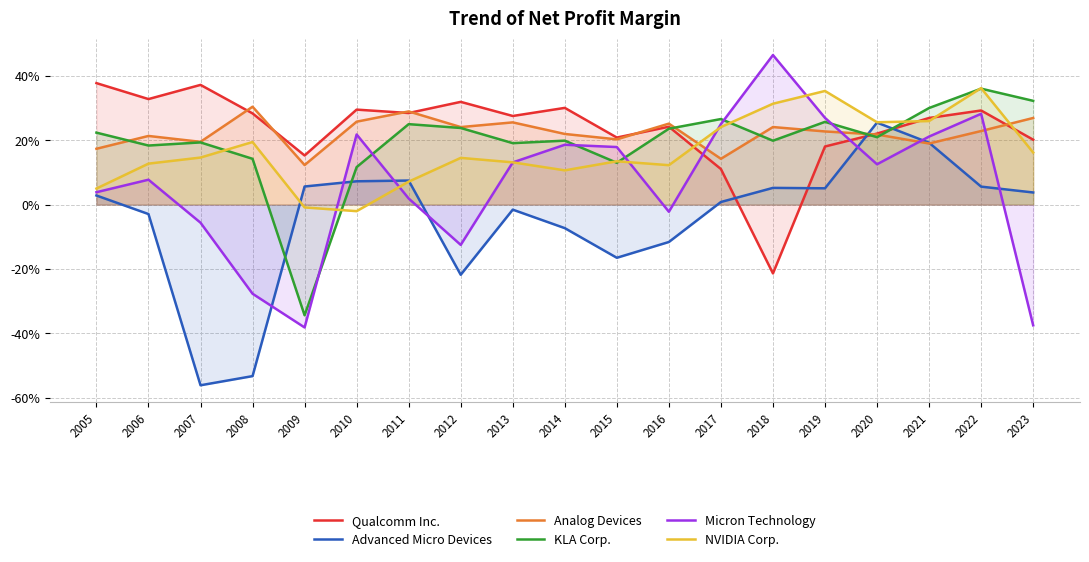

How many values in the Micron Technology series exceed 0?

13